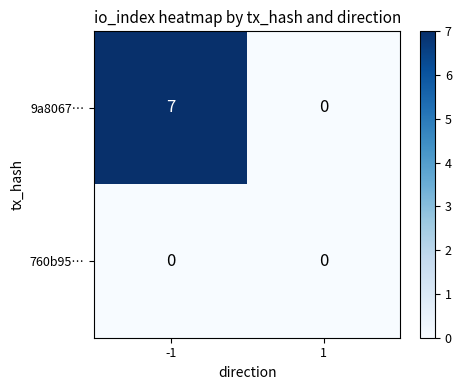

What is the average value of the 9a8067… series?

4